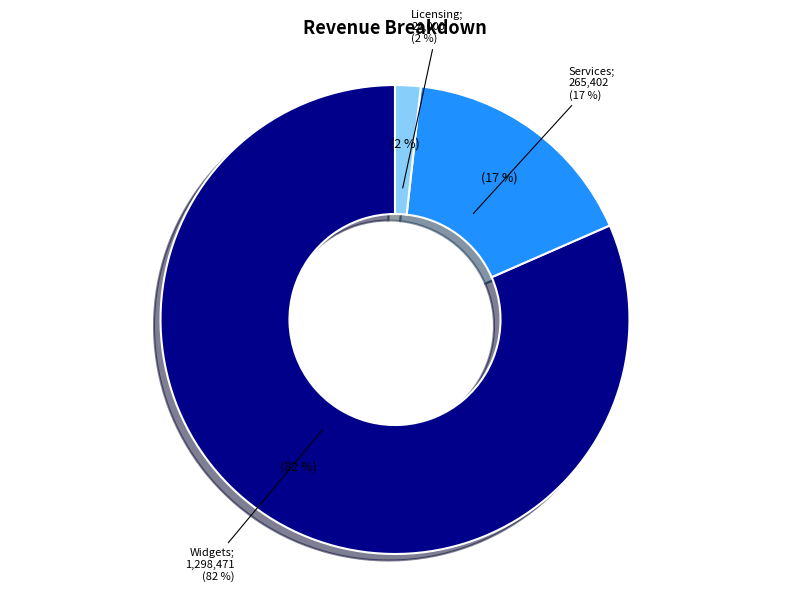

Is it true that Services is 17% of the pie?

True